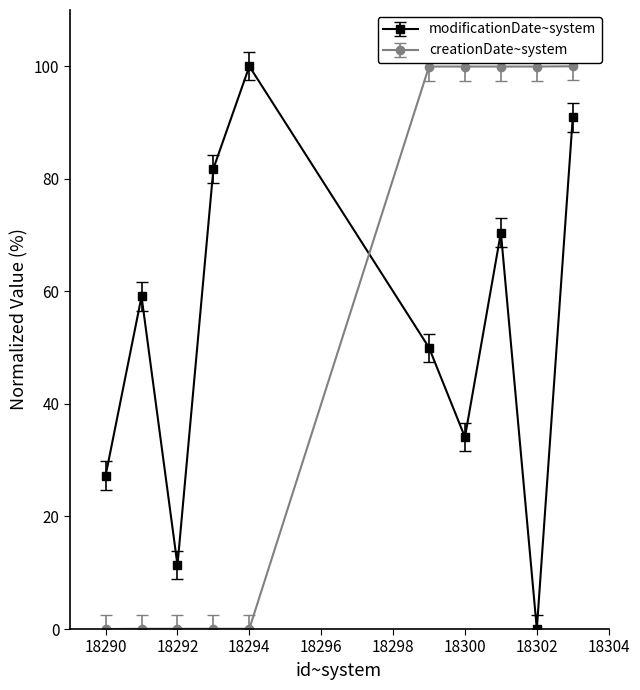

Rank the series by their average value, from lowest to highest.

creationDate~system, modificationDate~system